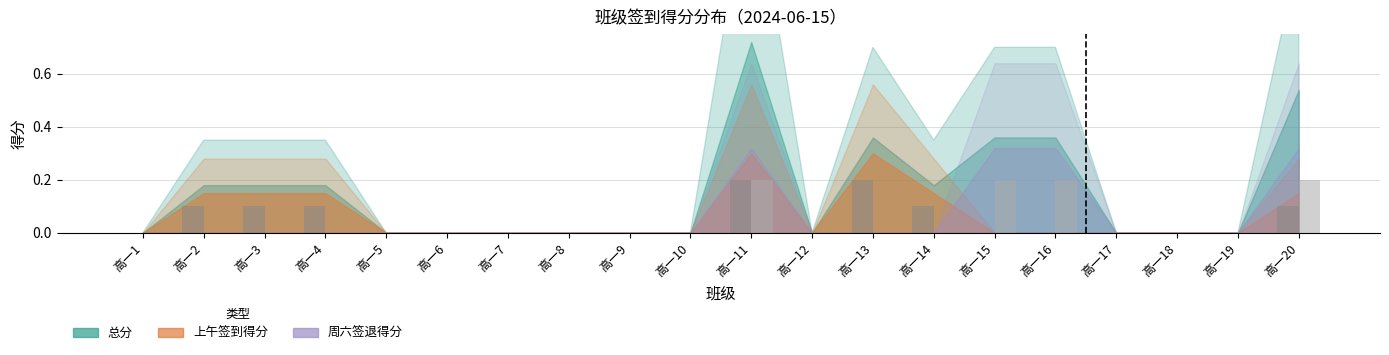

At which category is the sum across all series the highest?

高一11